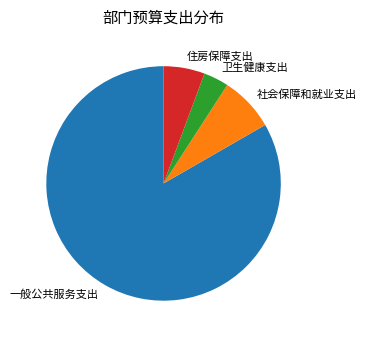

Is there a majority slice in this chart?

Yes